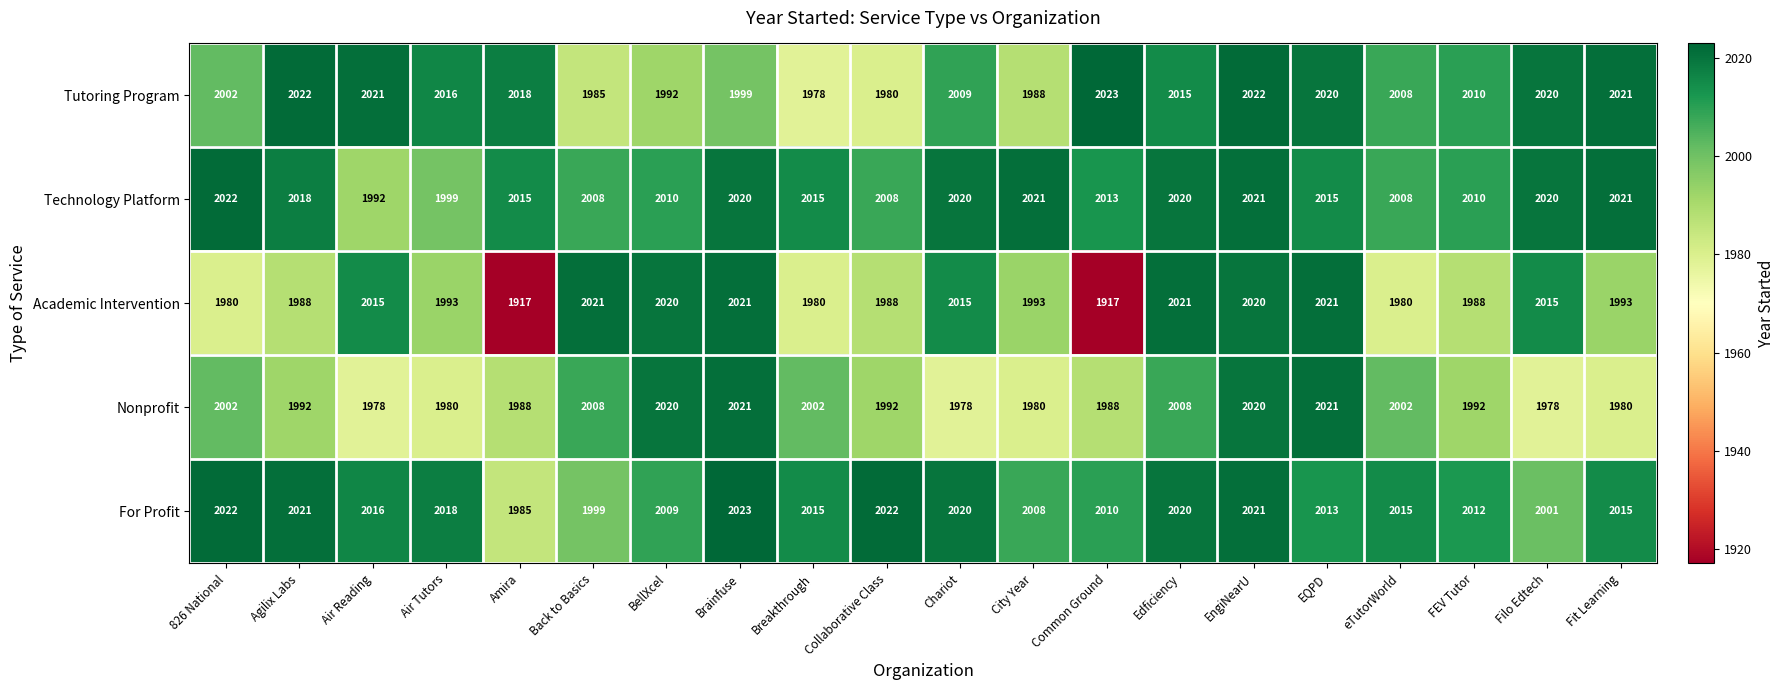

What is the difference between the maximum and minimum values in the Nonprofit series?

43